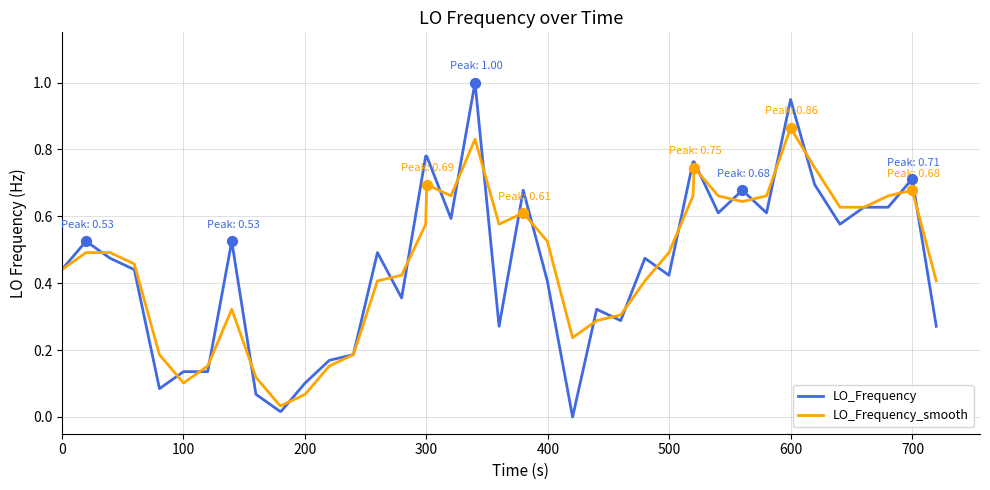

Which series has the widest spread of values?

LO_Frequency